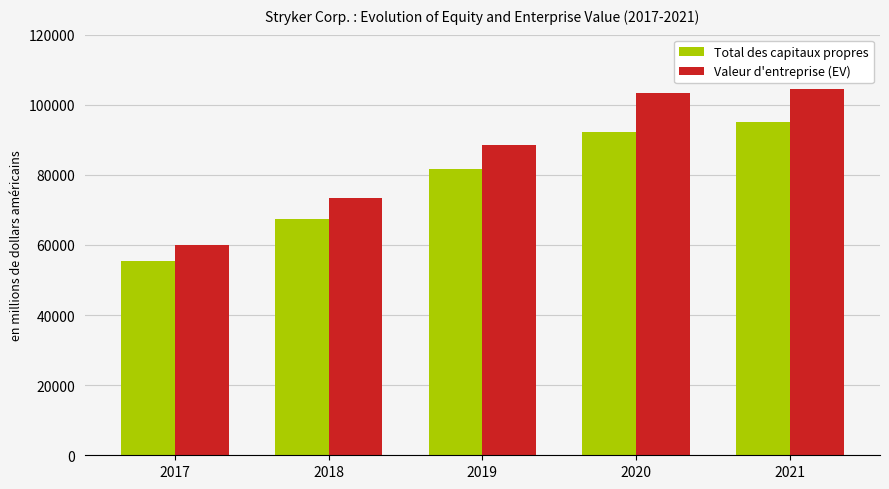

What is the minimum value shown in the chart?

55465